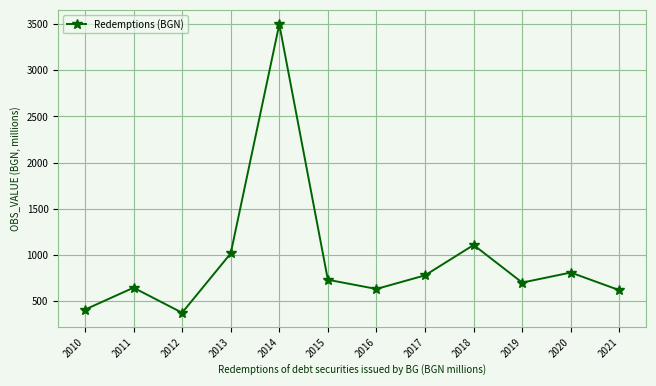

Does the chart display data point markers on the line(s)?

Yes